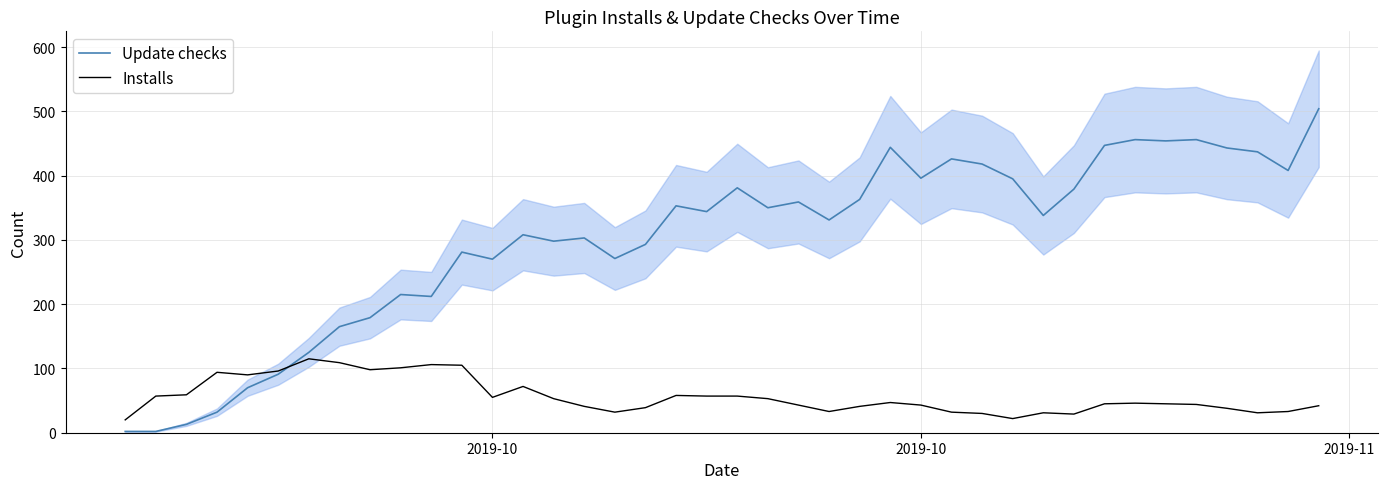

What is the value of the Update checks point at the 12th from the left?

281